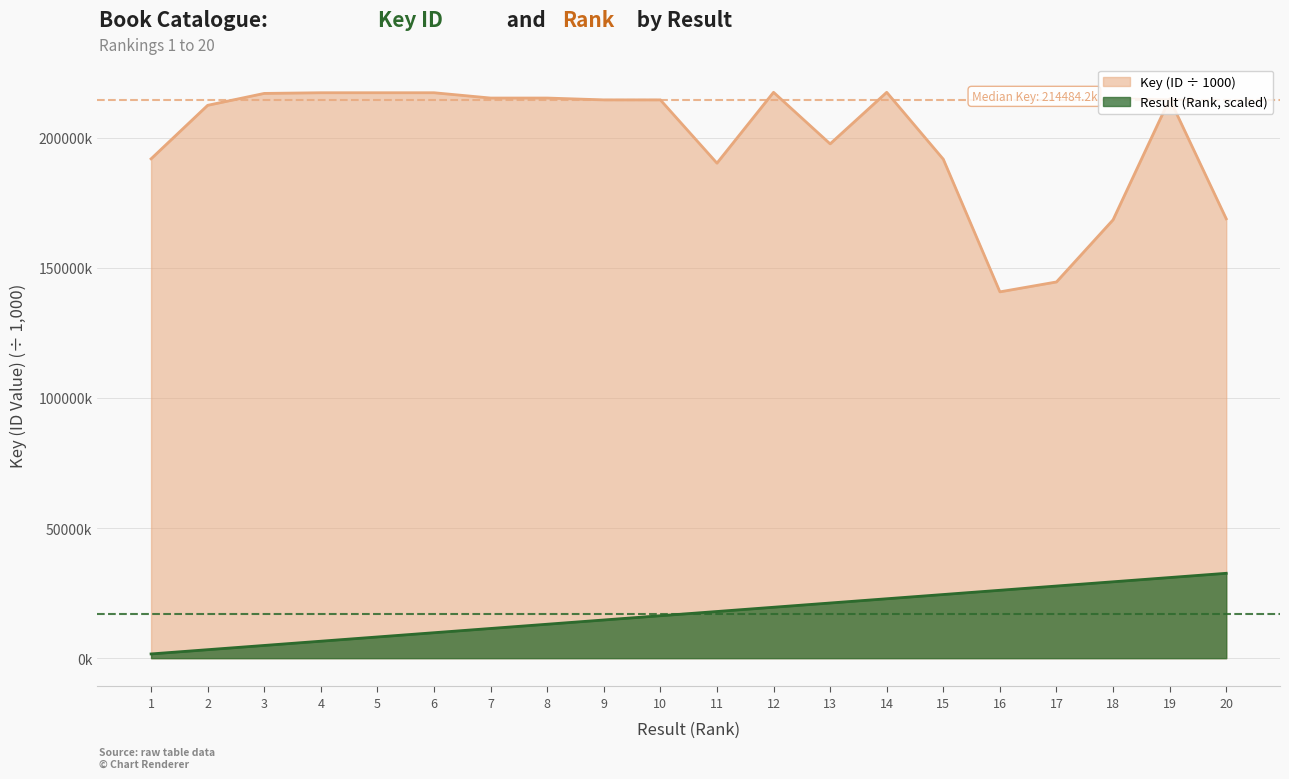

True or false: Result and Key intersect in this chart.

False